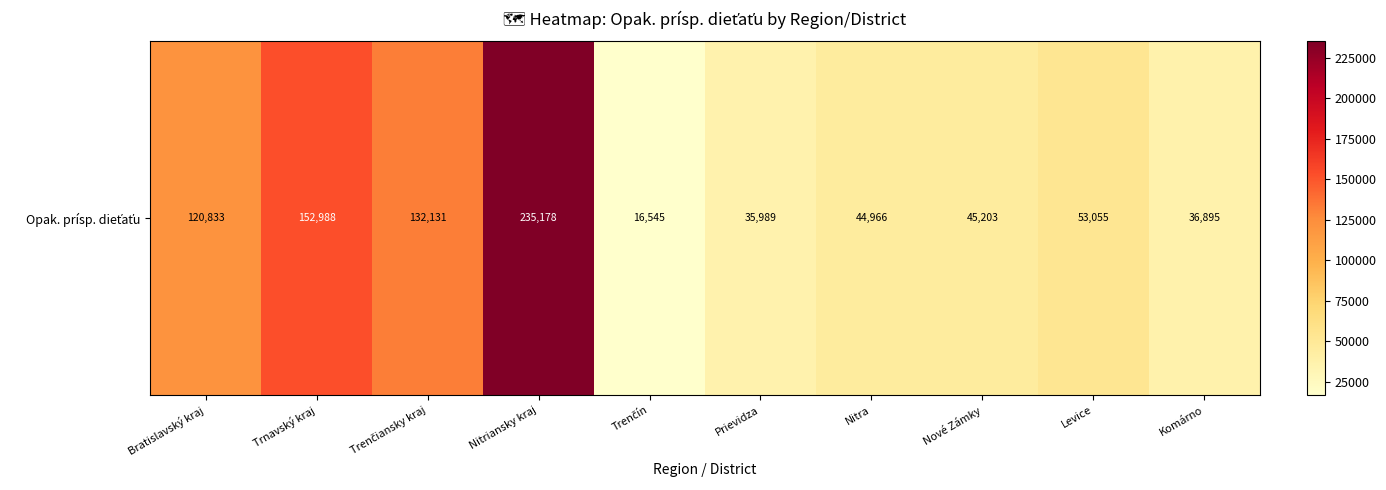

Is it true that the value at Nitriansky kraj is 235178.5?

True